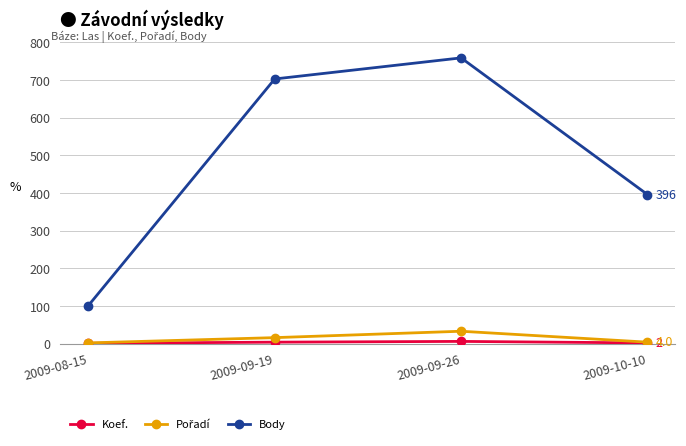

At which category does Body reach its first local peak?

2009-09-26